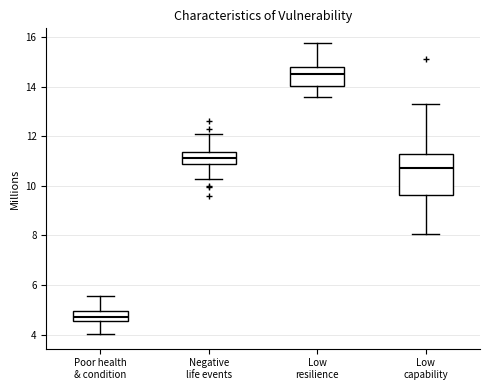

Where does the lower whisker of the box for Poor health & condition end on the y-axis? The values are not printed on the chart, so give them approximately, as read against the axis.

4.0